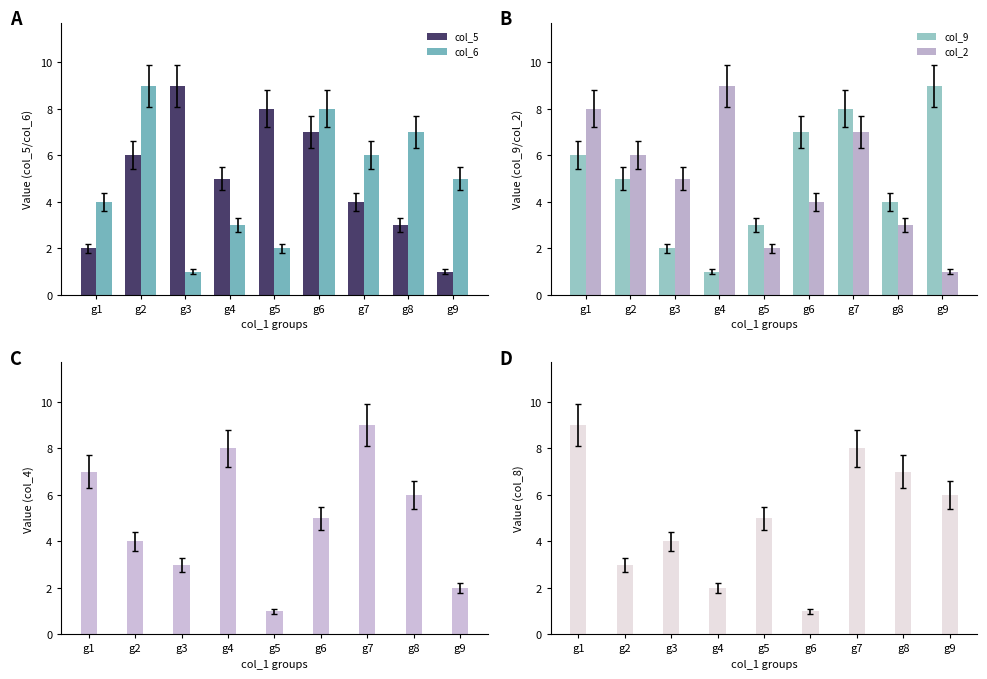

Is it true that col_2 equals 2 at g3?

False